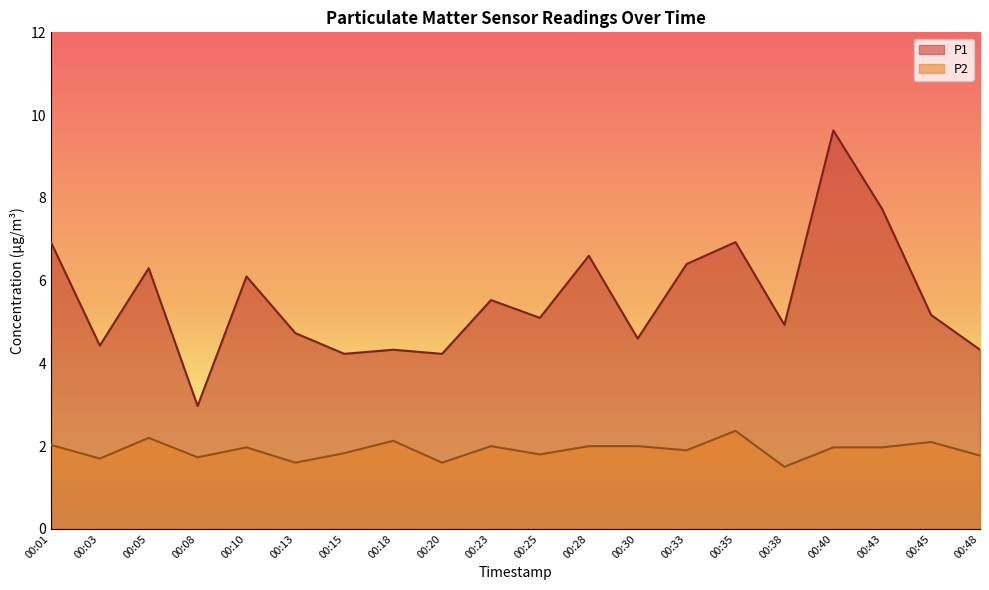

At which category is the sum across all series the highest?

00:40